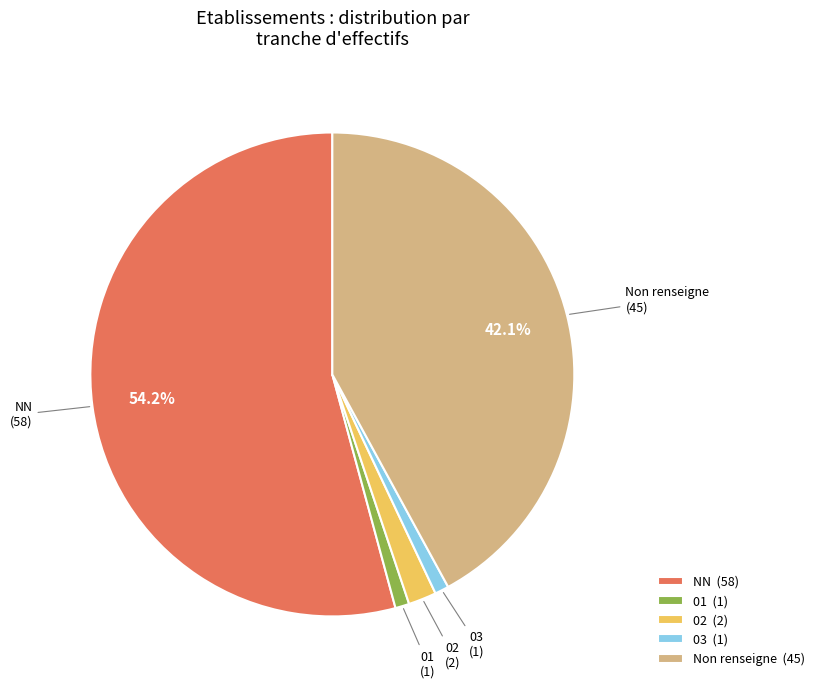

Between NN (58) and 03 (1), which is larger?

NN (58)